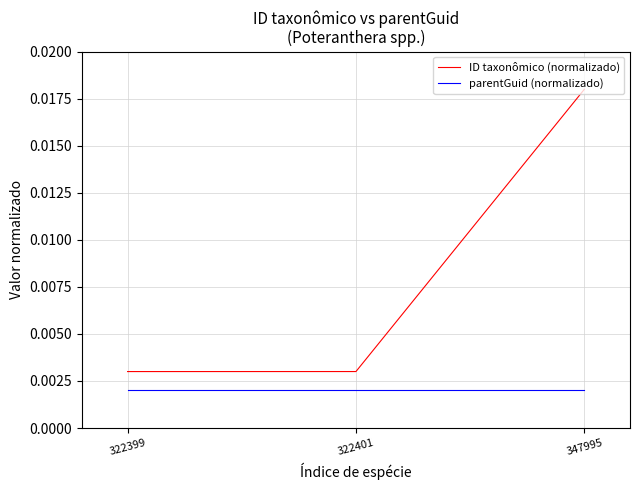

At how many categories does at least one series exceed 0?

3